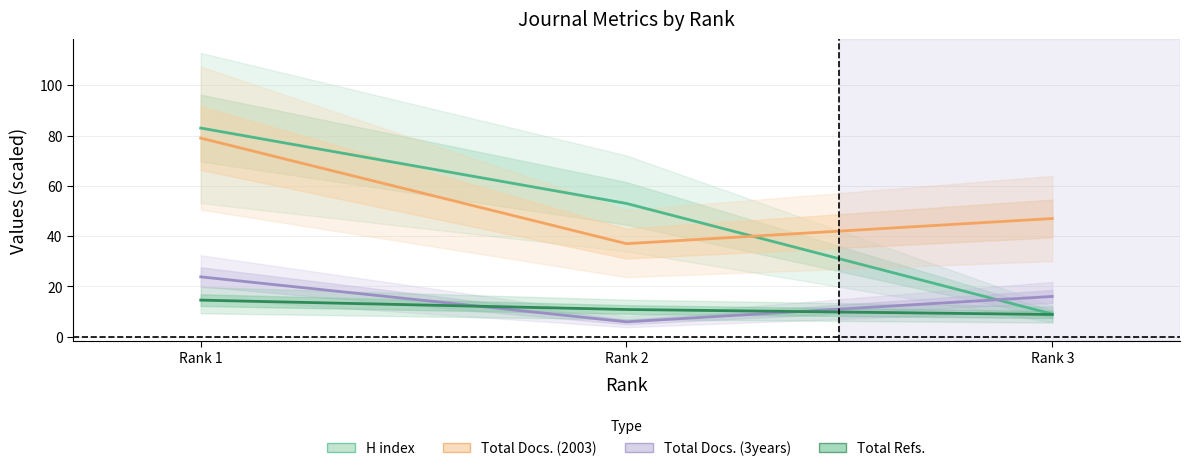

Count the number of data series in this chart.

4